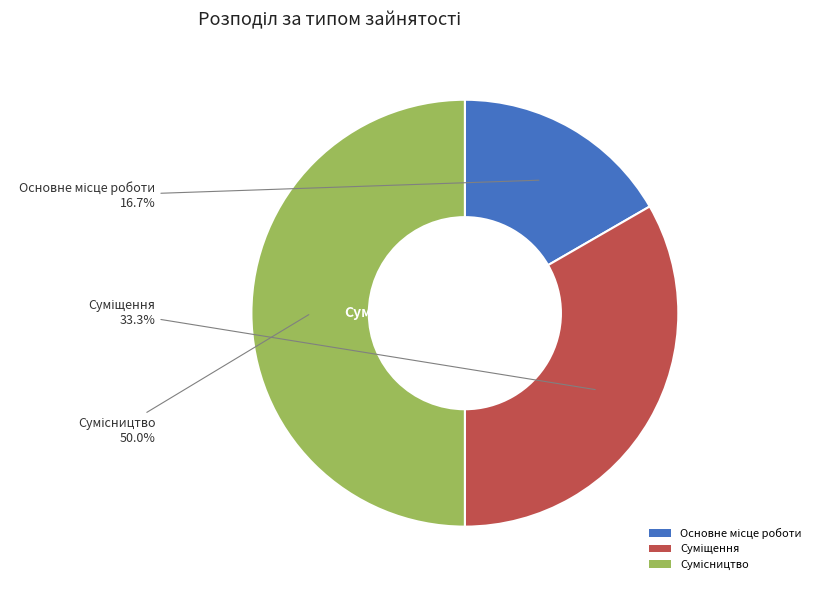

What percentage do Основне місце роботи and Сумісництво together represent?

66.7%